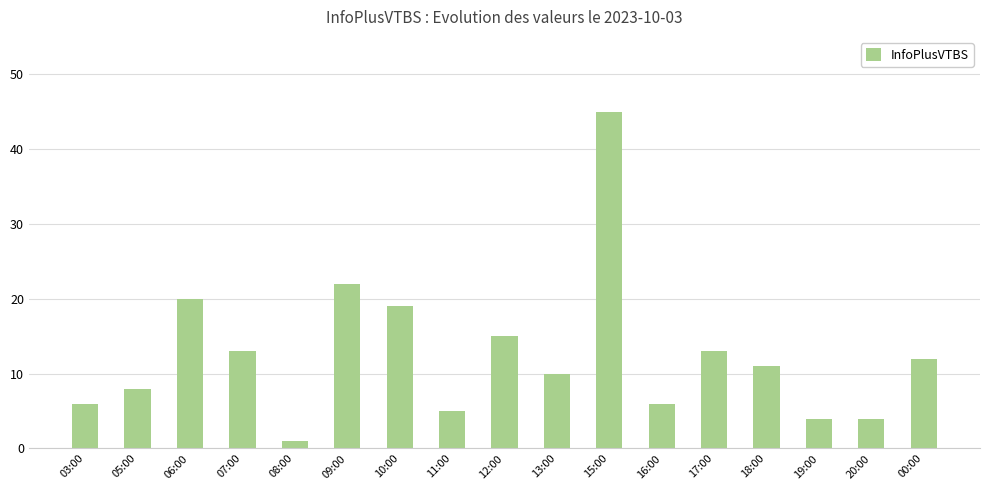

What is the ratio of the value at 08:00 to the value at 18:00?

0.1